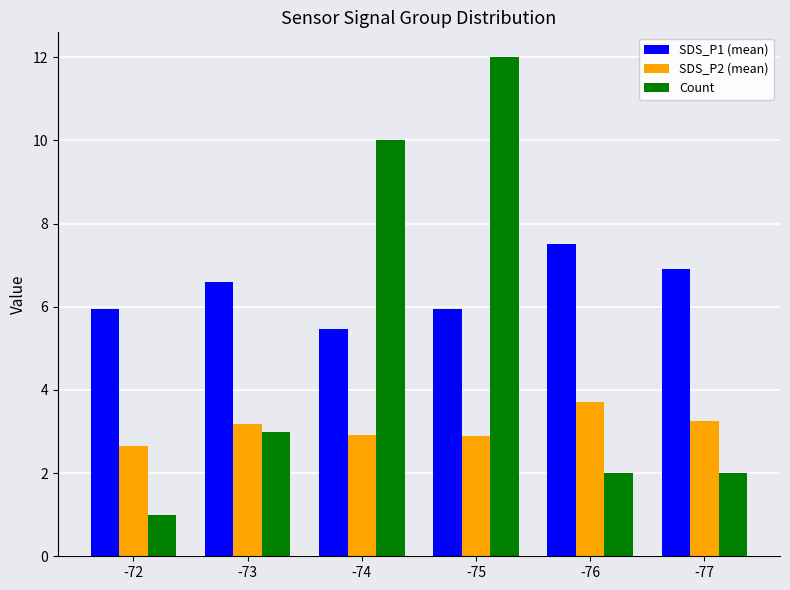

The SDS_P2 (mean) series shows 6.4 at -76. True or false?

False